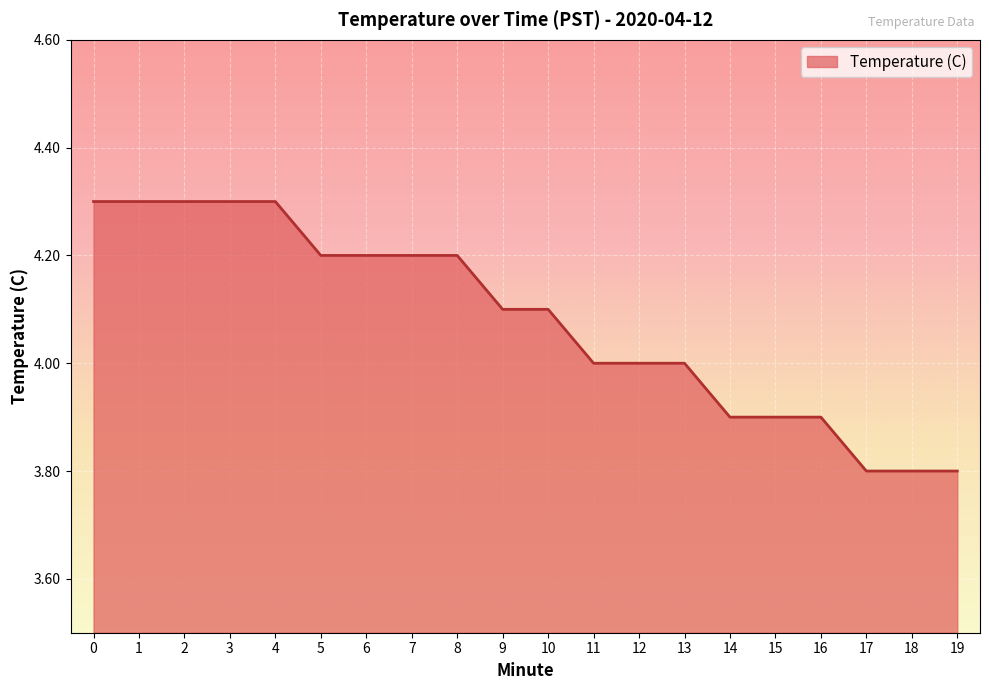

What is the difference between the values at 9 and 17?

0.3